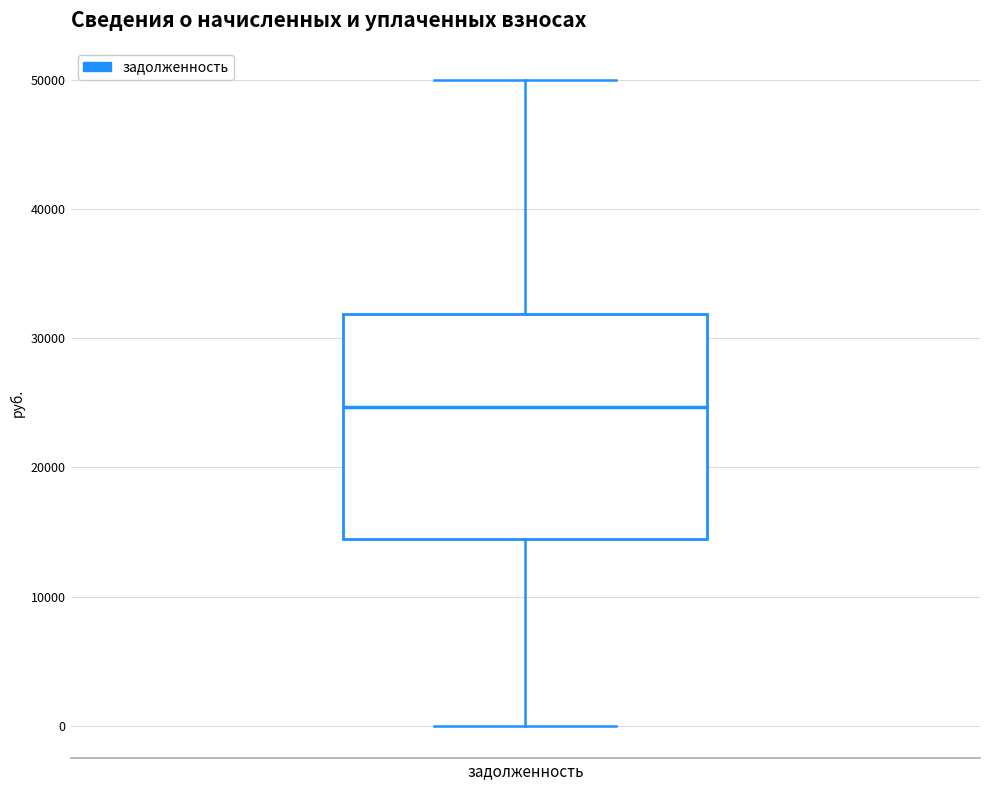

Where does the lower whisker of the box for задолженность end on the y-axis? The values are not printed on the chart, so give them approximately, as read against the axis.

0